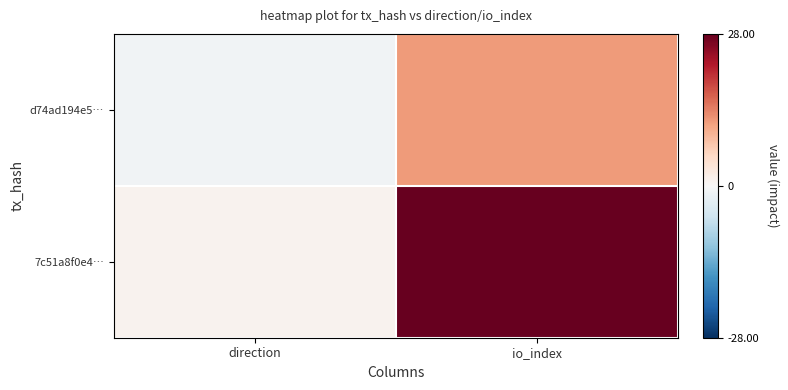

Between direction and io_index, which series saw the biggest shift?

7c51a8f0e4…